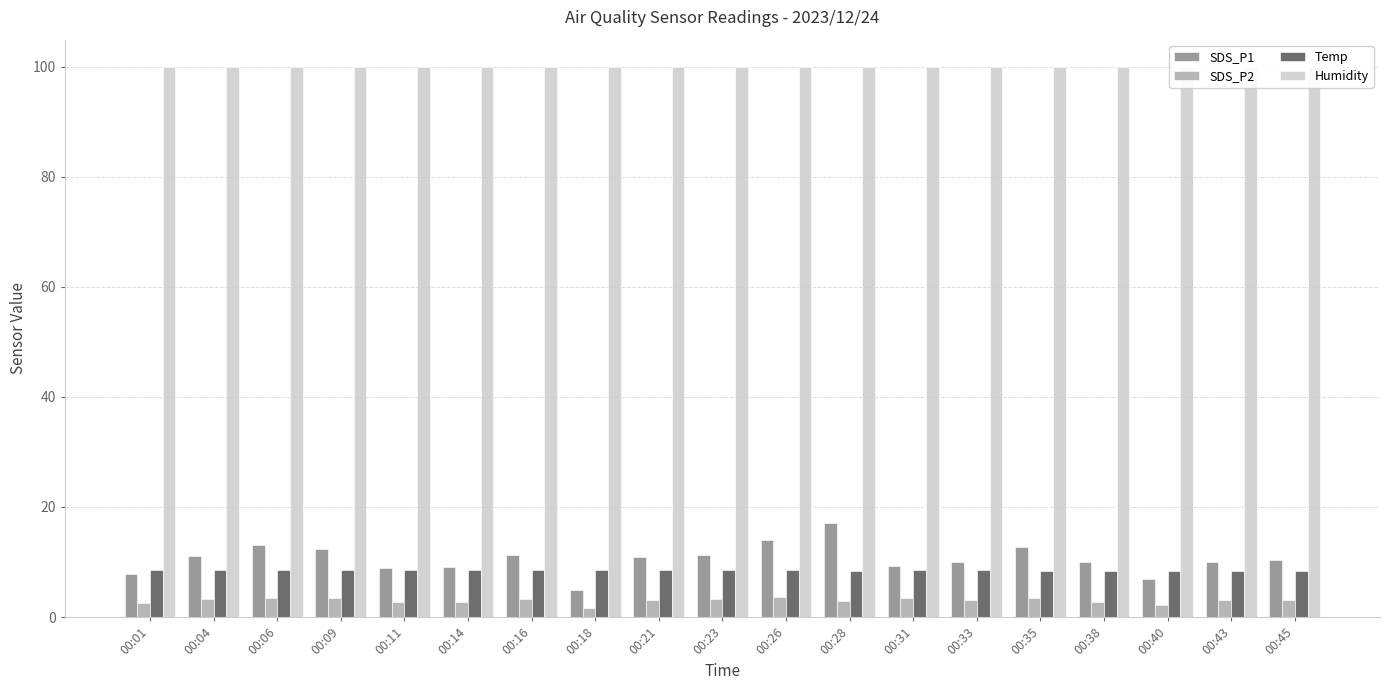

What is the sum of all Humidity values?

1898.1